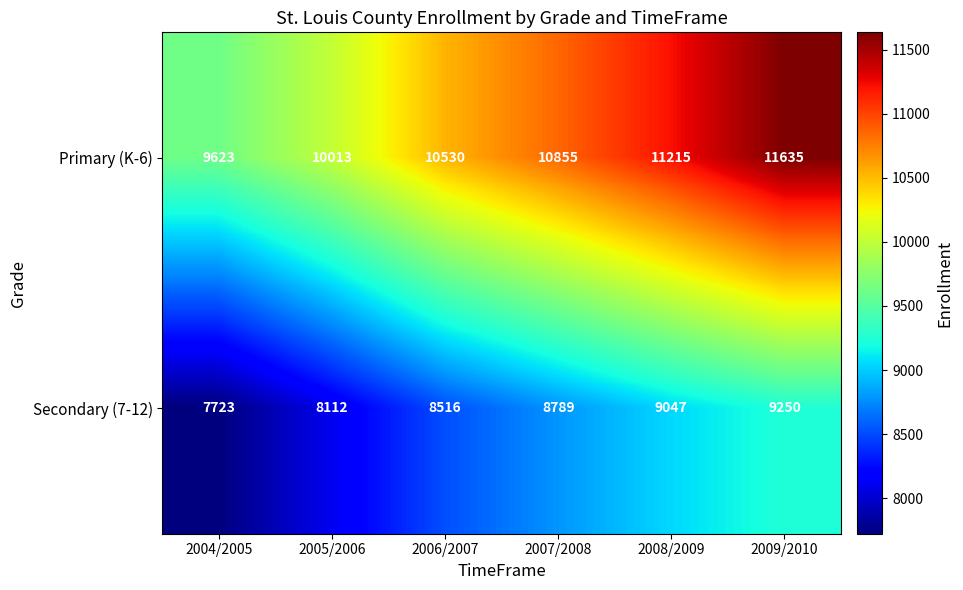

How many categories are shown in the chart?

6